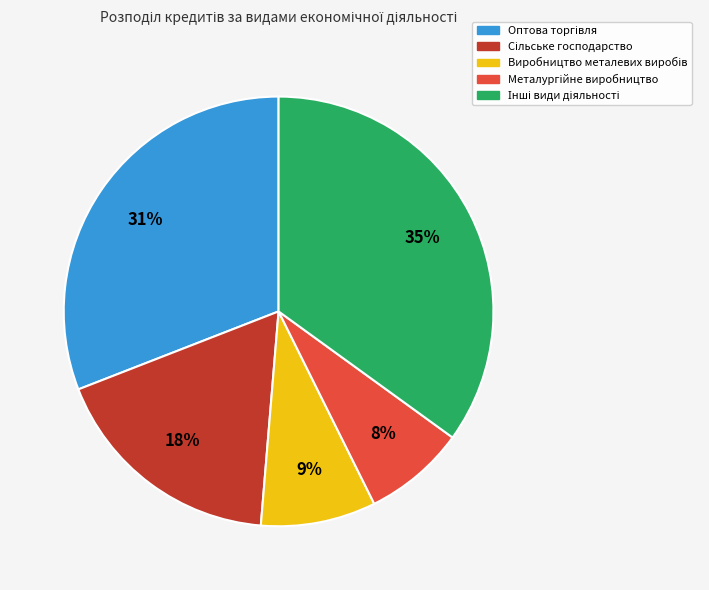

Is there any slice that represents more than half of the pie?

No